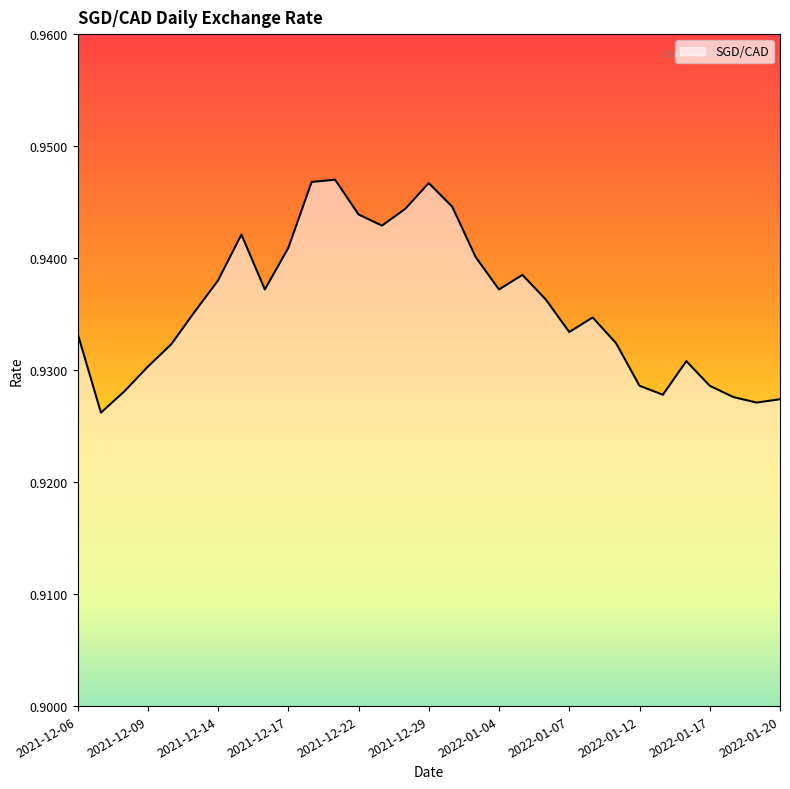

How many values are between 0 and 1?

31